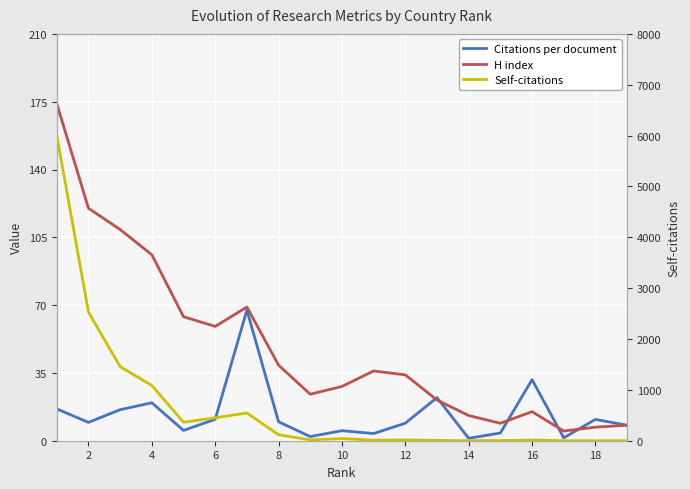

How many lines are shown in the chart?

3